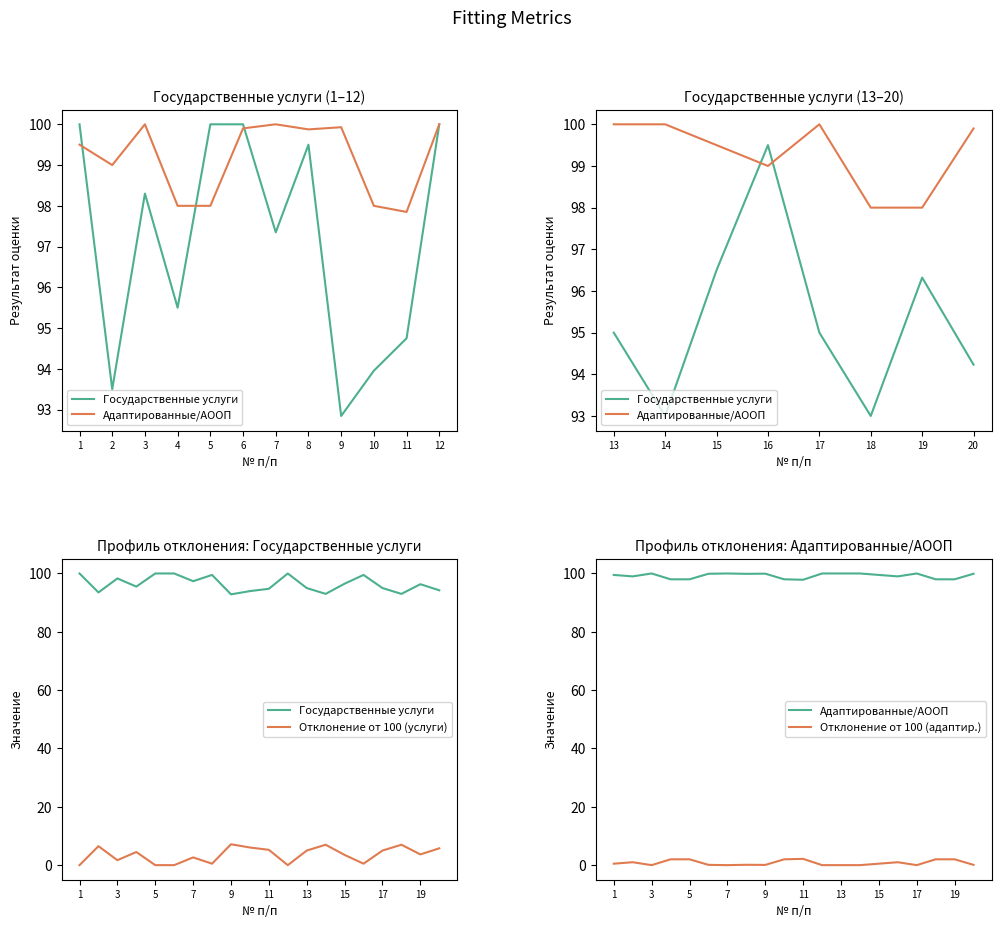

How many values in the Государственные услуги series are below 96?

10